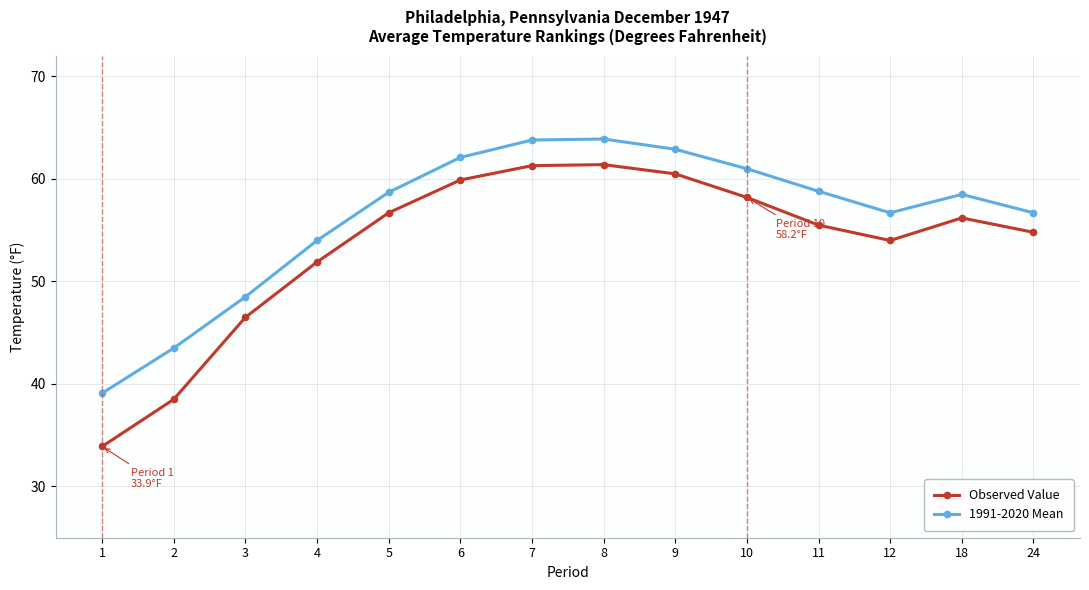

In Observed Value, how many points are higher than both neighbors (excluding endpoints)?

2